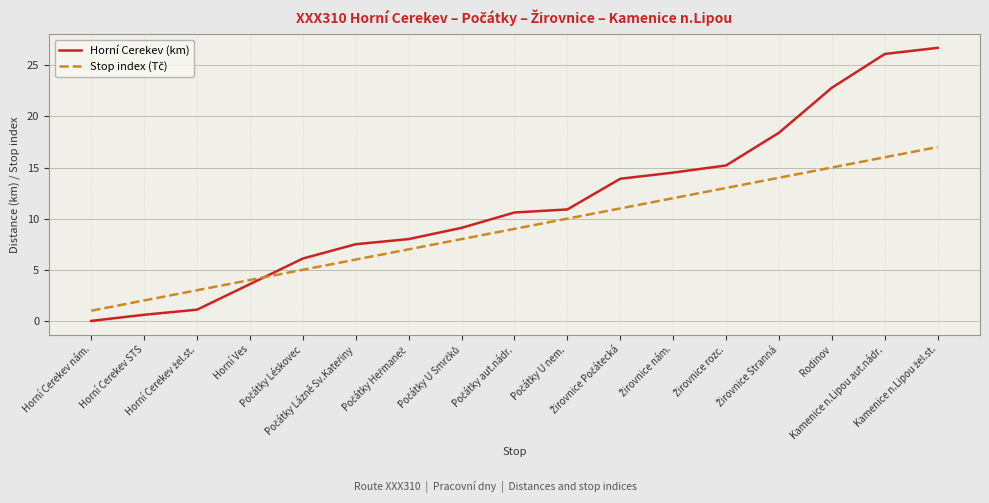

Which series has the widest spread of values?

Horní Cerekev (km)